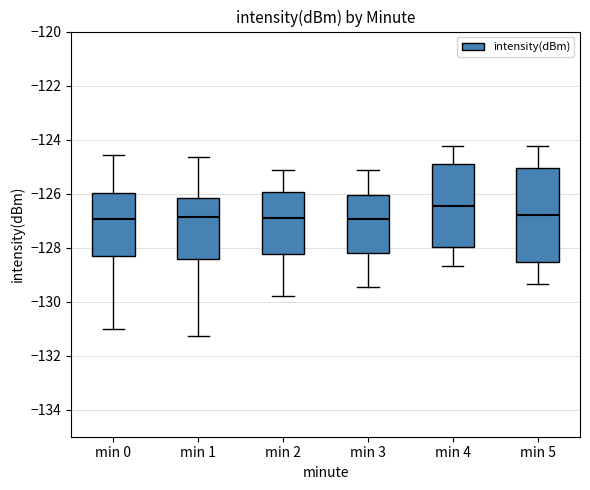

Reading left to right, read every box against the y-axis: the position of its median line, the range the box covers, and the ends of its whiskers. The values are not printed on the chart, so give them approximately, as read against the axis.

min 0: median -127.0, box -128.4 to -126.0, whiskers -131.0 to -124.6
min 1: median -126.8, box -128.4 to -126.2, whiskers -131.2 to -124.6
min 2: median -127.0, box -128.2 to -126.0, whiskers -129.8 to -125.2
min 3: median -127.0, box -128.2 to -126.0, whiskers -129.4 to -125.2
min 4: median -126.4, box -128.0 to -125.0, whiskers -128.6 to -124.2
min 5: median -126.8, box -128.6 to -125.0, whiskers -129.4 to -124.2